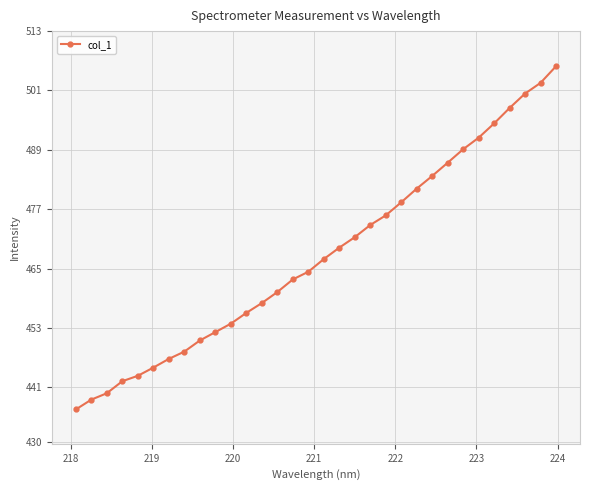

What is the maximum value shown in the chart?

505.9